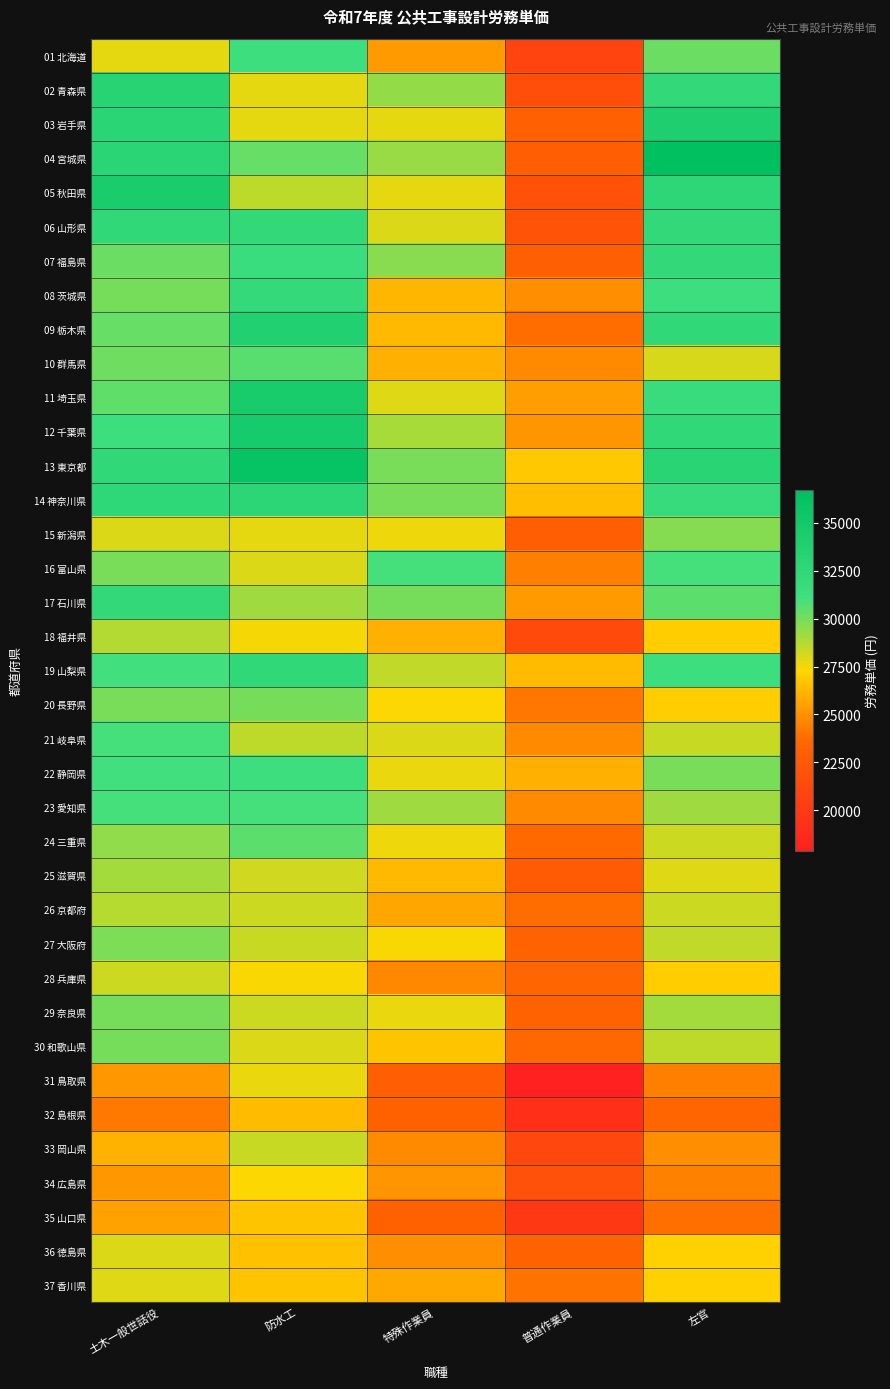

Rank the series at 防水工 from lowest to highest value.

32 島根県, 36 徳島県, 35 山口県, 37 香川県, 34 広島県, 28 兵庫県, 18 福井県, 31 鳥取県, 02 青森県, 03 岩手県, 15 新潟県, 16 富山県, 30 和歌山県, 25 滋賀県, 26 京都府, 29 奈良県, 27 大阪府, 33 岡山県, 05 秋田県, 21 岐阜県, 17 石川県, 20 長野県, 04 宮城県, 24 三重県, 10 群馬県, 23 愛知県, 01 北海道, 22 静岡県, 07 福島県, 08 茨城県, 06 山形県, 19 山梨県, 14 神奈川県, 09 栃木県, 11 埼玉県, 12 千葉県, 13 東京都